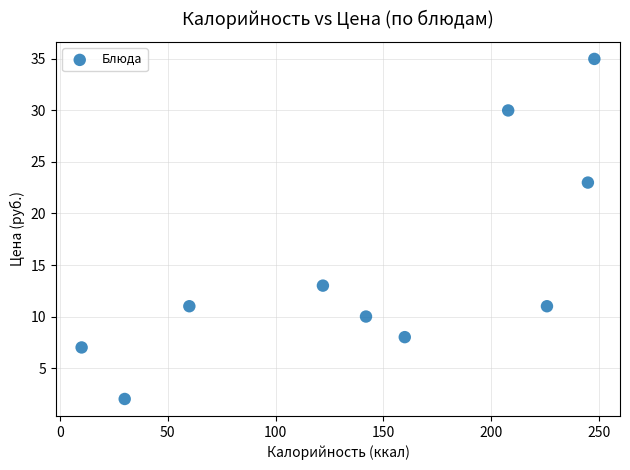

What is the range of Y values (max minus min)?

33